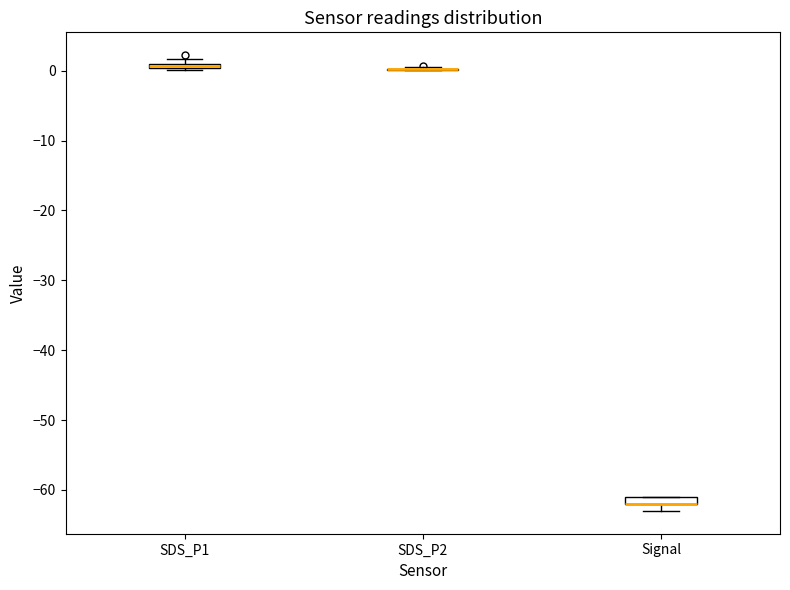

Where is the lower edge of the box for SDS_P1 on the y-axis? The values are not printed on the chart, so give them approximately, as read against the axis.

0